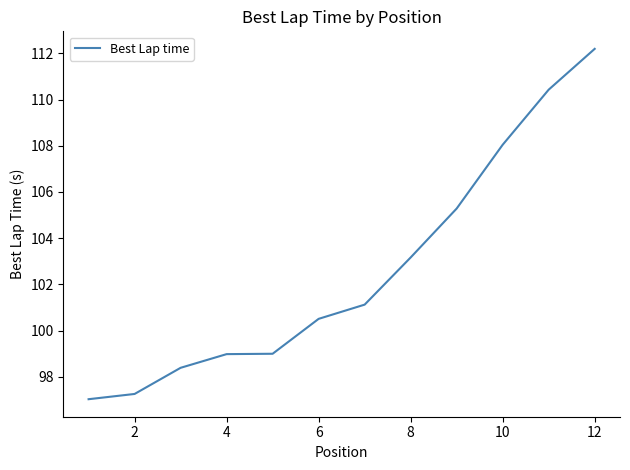

What is the difference between the maximum and minimum values?

15.2